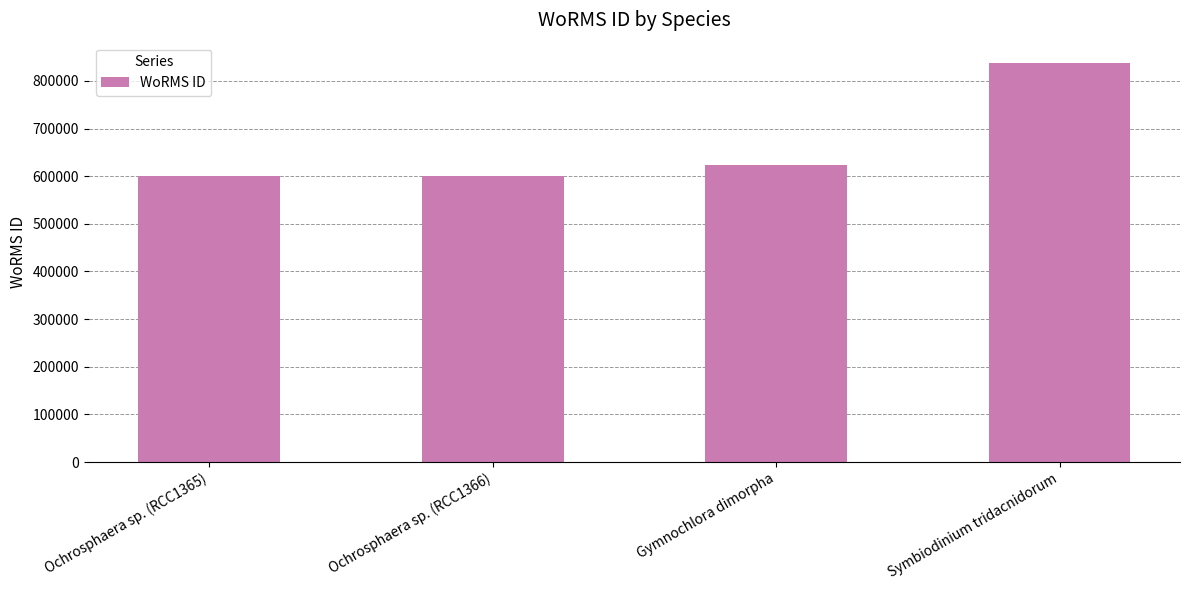

At which label is the value closest to 719785?

Gymnochlora dimorpha